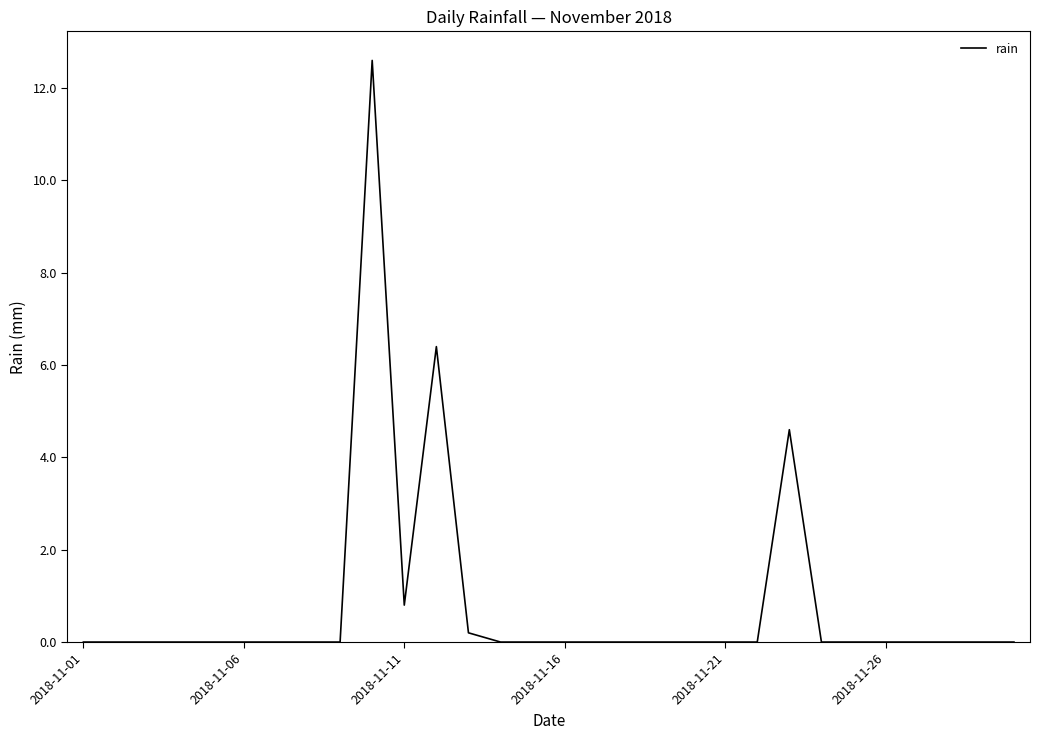

What is the maximum value shown in the chart?

12.6